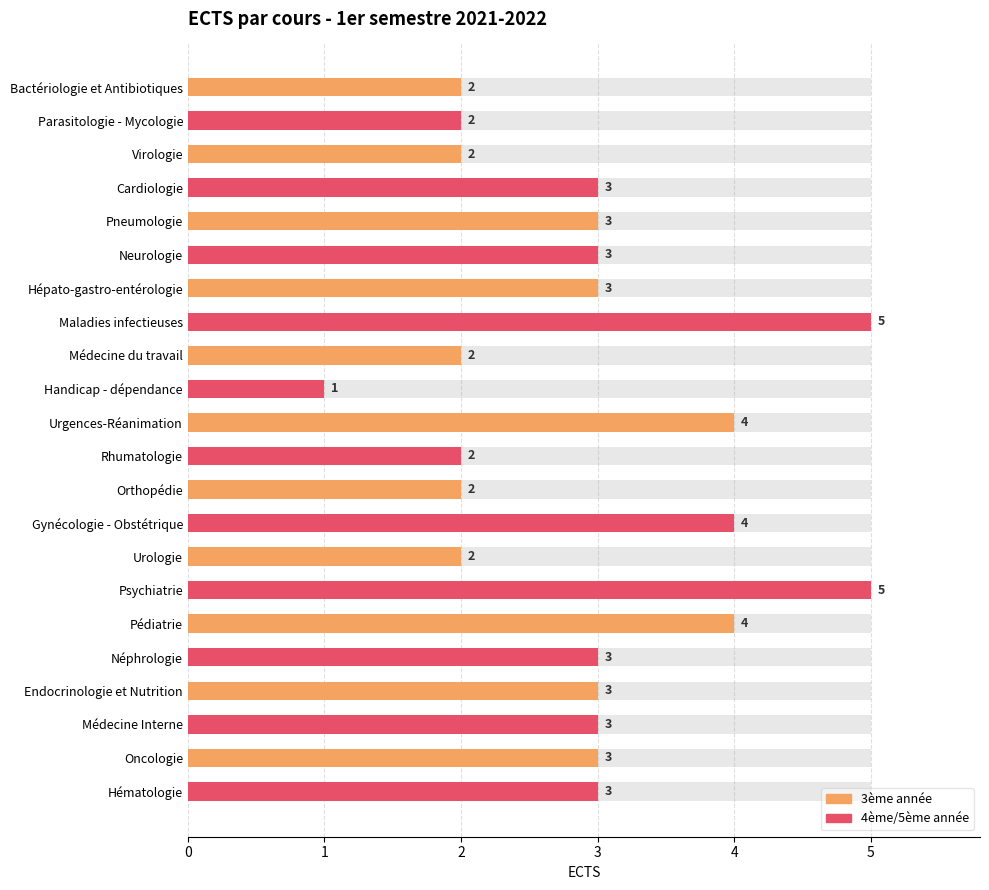

True or false: the data shows 9 at Maladies infectieuses.

False